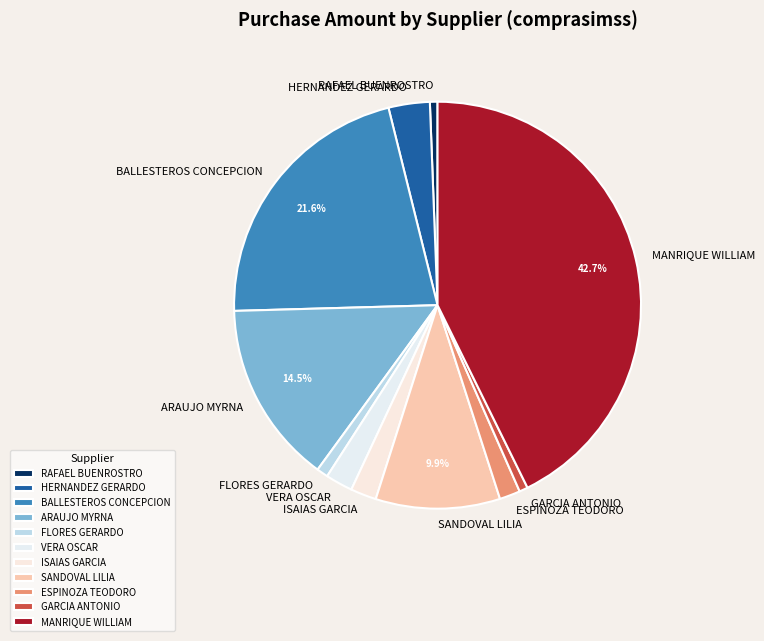

To the nearest percent, what is the average slice percentage?

9%